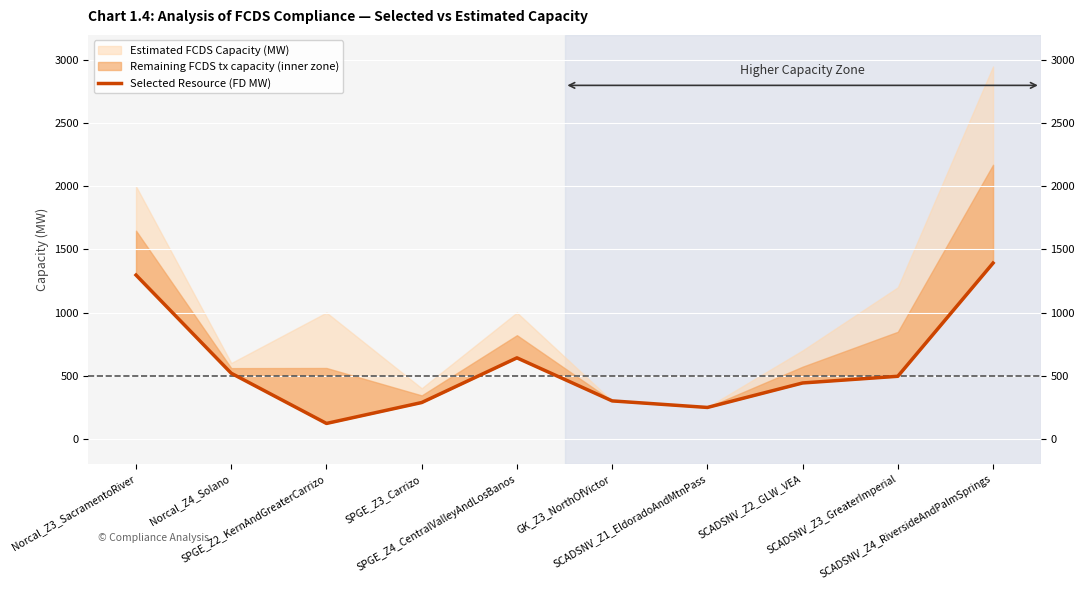

Reading left to right, list all the values displayed in this chart.

Norcal_Z3_SacramentoRiver=1297.0	Norcal_Z4_Solano=519.0	SPGE_Z2_KernAndGreaterCarrizo=121.3	SPGE_Z3_Carrizo=287.0	SPGE_Z4_CentralValleyAndLosBanos=641.0	GK_Z3_NorthOfVictor=300.0	SCADSNV_Z1_EldoradoAndMtnPass=248.0	SCADSNV_Z2_GLW_VEA=442.0	SCADSNV_Z3_GreaterImperial=495.0	SCADSNV_Z4_RiversideAndPalmSprings=1392.0